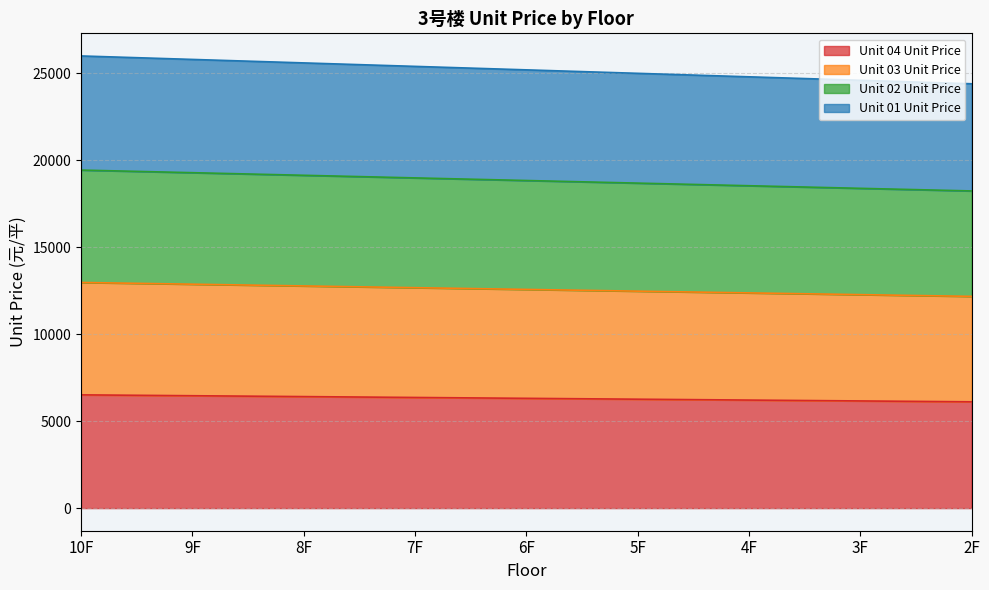

What is the spread (max minus min) of values at 10F?

19489